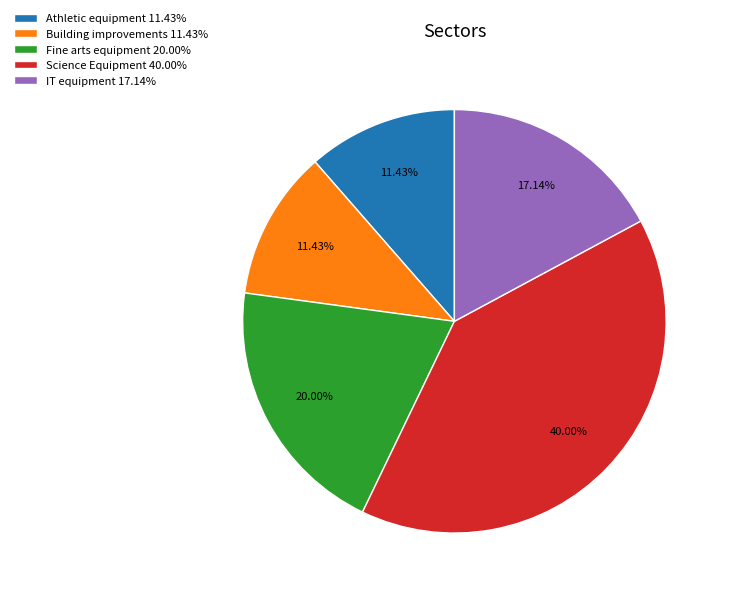

Approximately how many times larger is the value at Athletic equipment 11.43% compared to Fine arts equipment 20.00%?

0.6